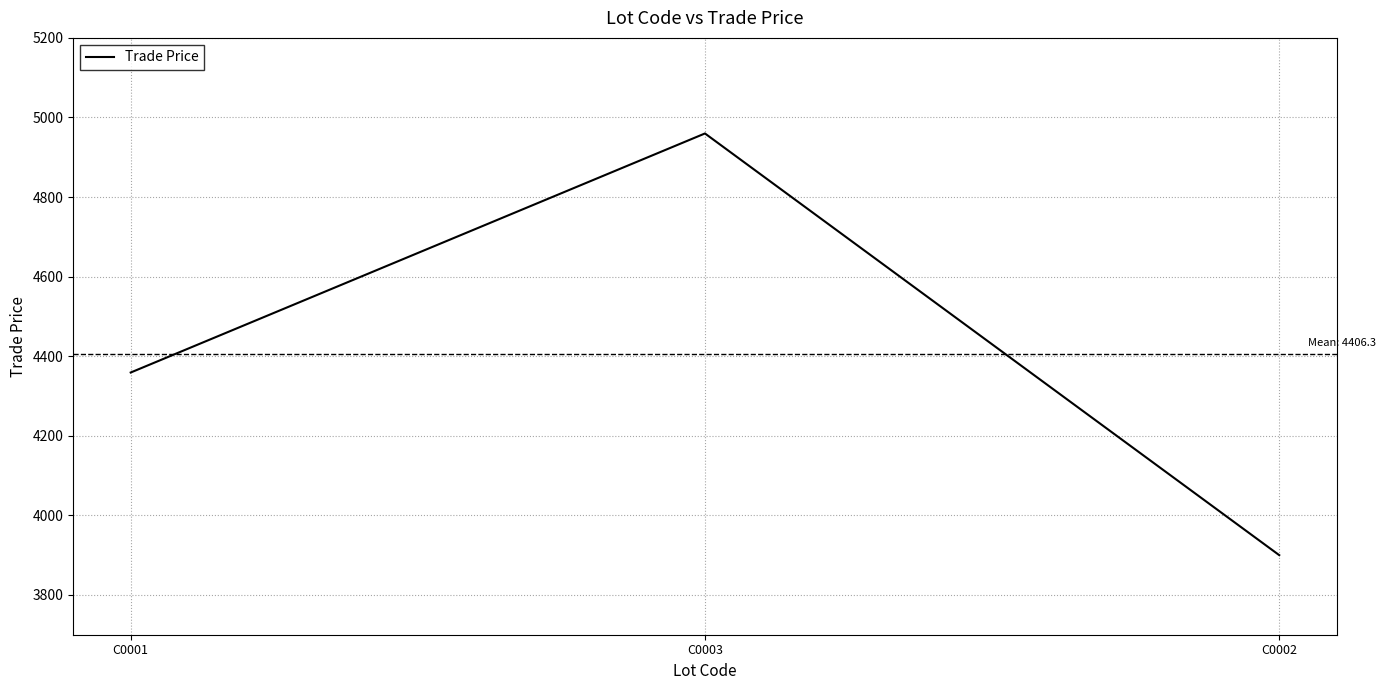

True or false: the data shows 2393.0 at C0001.

False